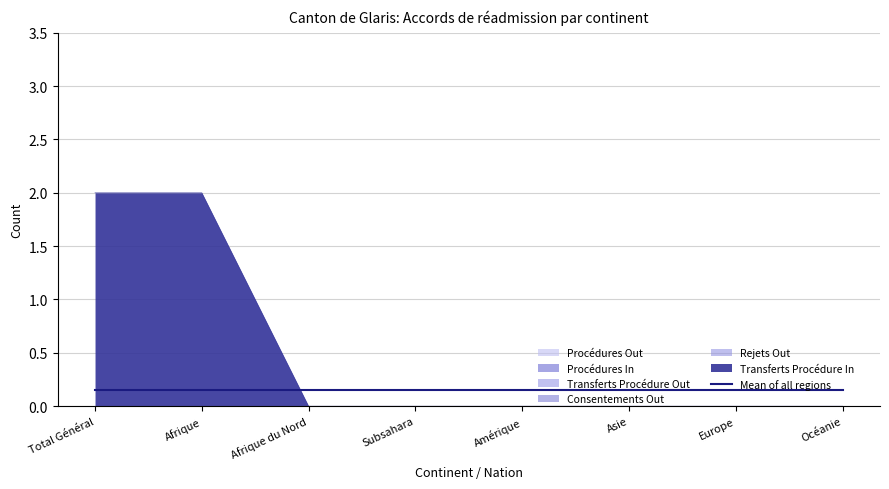

What position from the right is Europe?

2